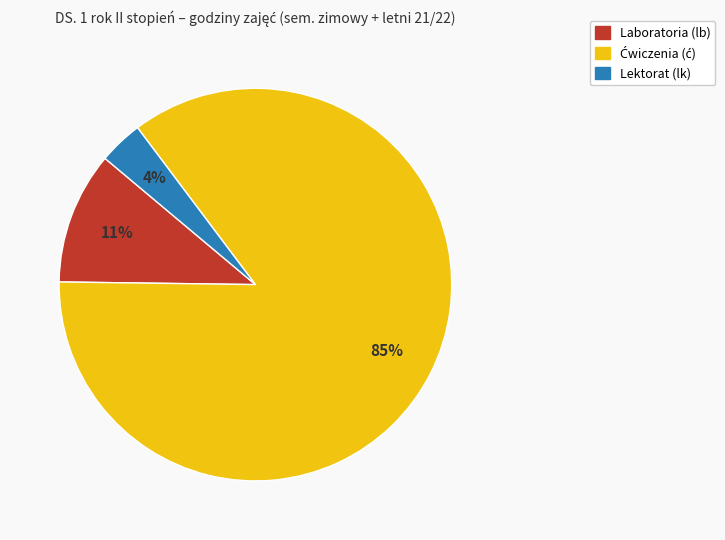

Does any single category account for the majority?

Yes